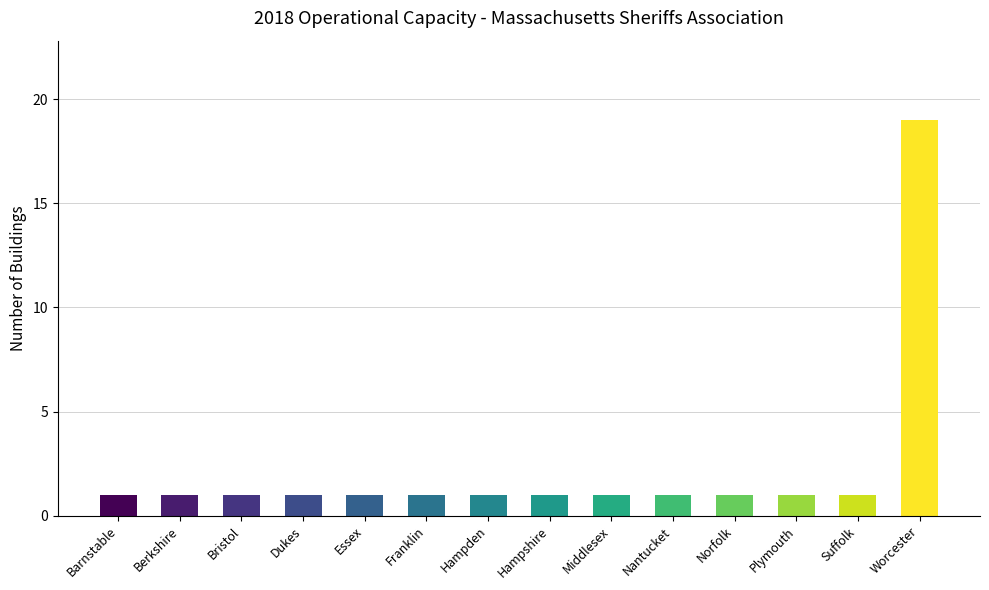

What is the minimum value shown in the chart?

1